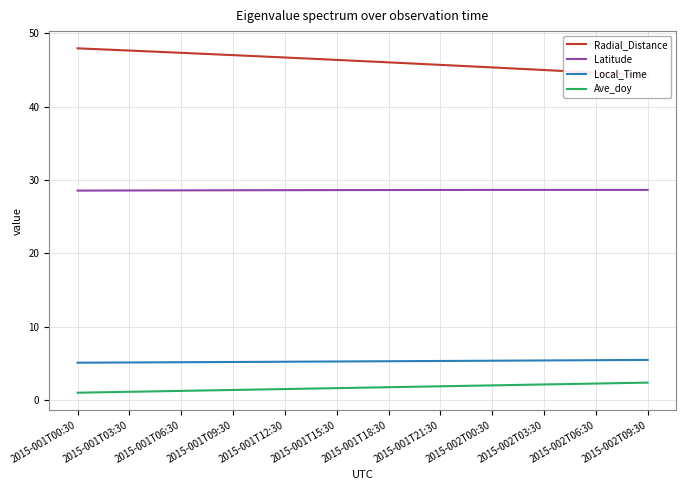

Reading right to left, what are all the values shown in this chart?

Radial_Distance: 44.3	44.4	44.5	44.6	44.8	44.9	45.0	45.1	45.2	45.3	45.5	45.6	45.7	45.8	45.9	46.0	46.1	46.3	46.4	46.5	46.6	46.7	46.8	46.9	47.0	47.1	47.2	47.3	47.4	47.5	47.6	47.7	47.8	47.9
Latitude: 28.7	28.7	28.7	28.7	28.7	28.7	28.7	28.7	28.7	28.7	28.7	28.6	28.6	28.6	28.6	28.6	28.6	28.6	28.6	28.6	28.6	28.6	28.6	28.6	28.6	28.6	28.6	28.6	28.6	28.6	28.6	28.6	28.6	28.6
Local_Time: 5.5	5.5	5.5	5.5	5.4	5.4	5.4	5.4	5.4	5.4	5.4	5.4	5.3	5.3	5.3	5.3	5.3	5.3	5.3	5.3	5.3	5.2	5.2	5.2	5.2	5.2	5.2	5.2	5.2	5.2	5.1	5.1	5.1	5.1
Ave_doy: 2.4	2.4	2.3	2.3	2.2	2.2	2.1	2.1	2.1	2.0	2.0	1.9	1.9	1.9	1.8	1.8	1.7	1.7	1.6	1.6	1.6	1.5	1.5	1.4	1.4	1.4	1.3	1.3	1.2	1.2	1.1	1.1	1.1	1.0